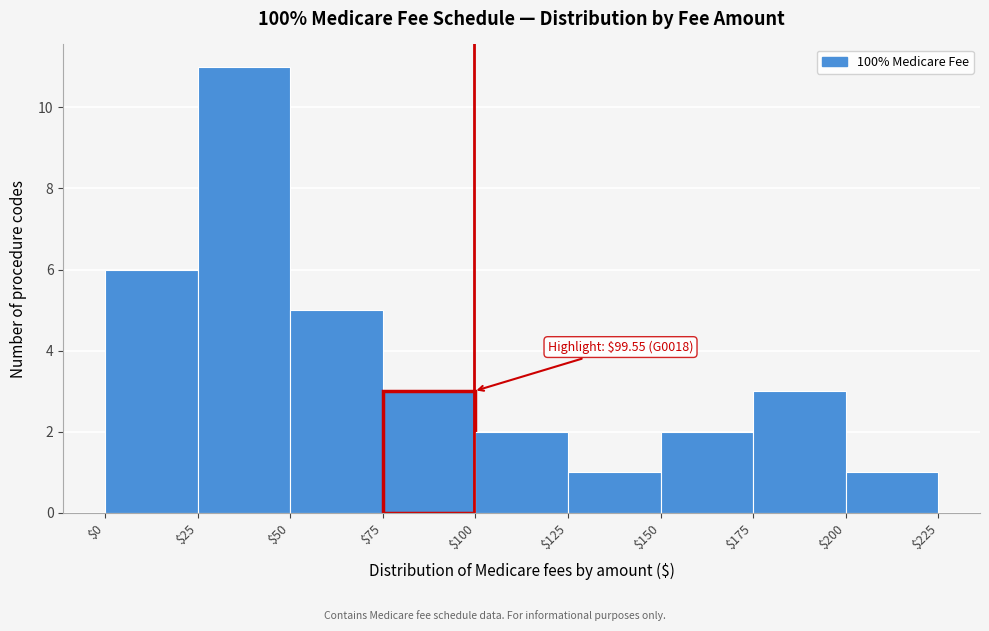

Over which range of the x-axis is the bar tallest?

$25 to $50